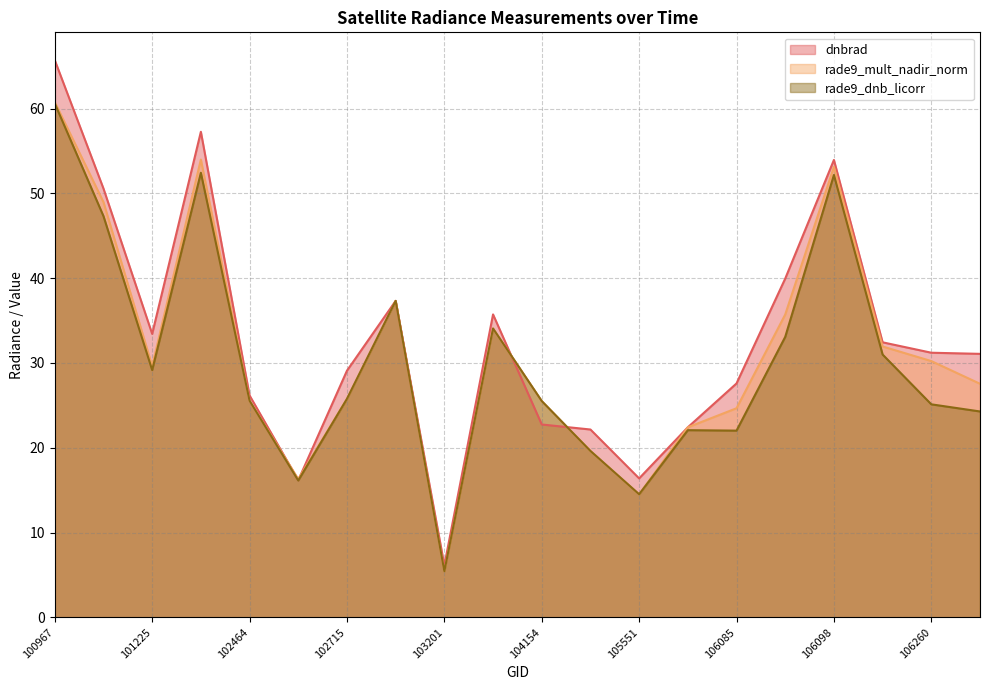

What is the average value of the dnbrad series?

32.9